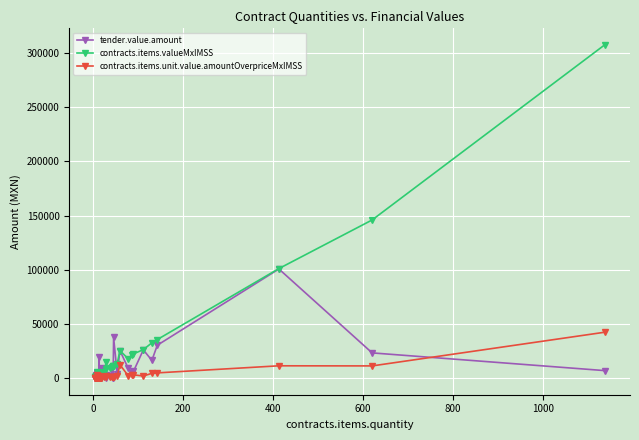

In contracts.items.unit.value.amountOverpriceMxIMSS, how many points are higher than both neighbors (excluding endpoints)?

6